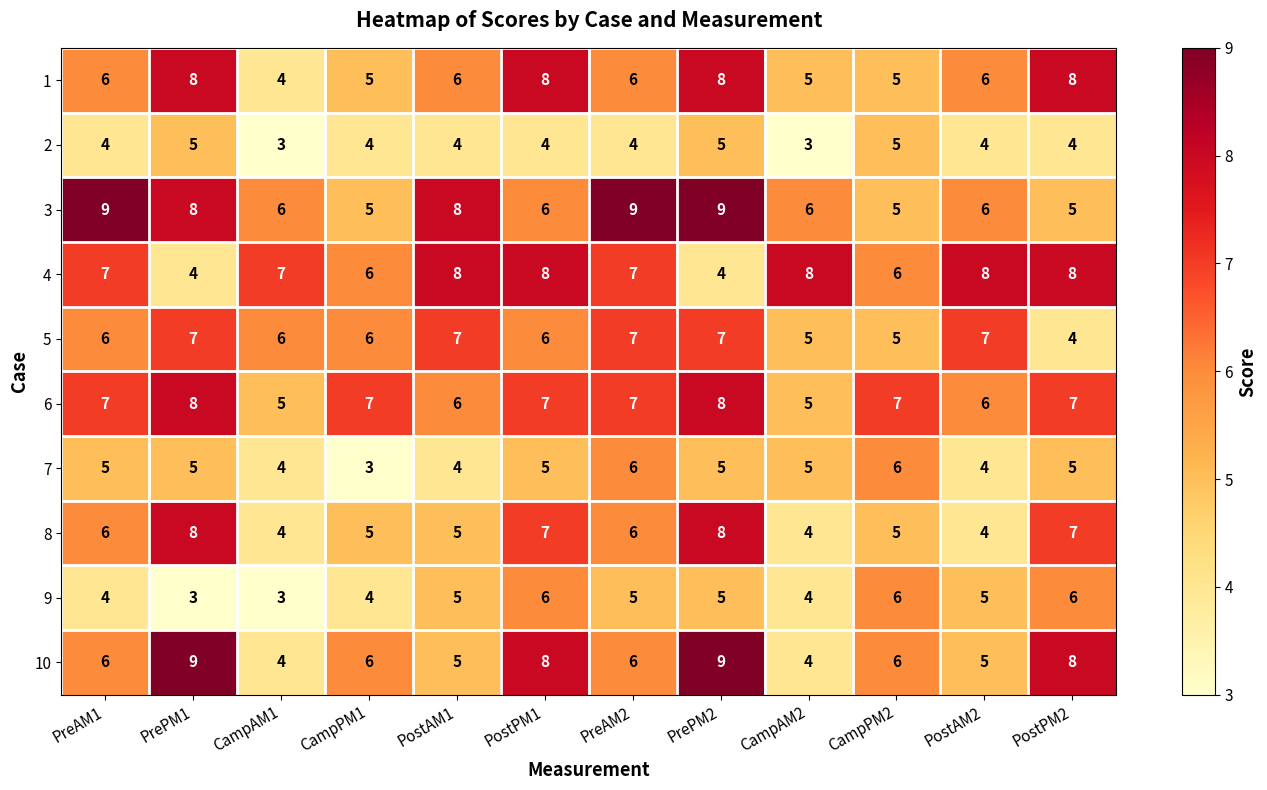

The value of 9 at PostAM2 is 5. True or false?

True